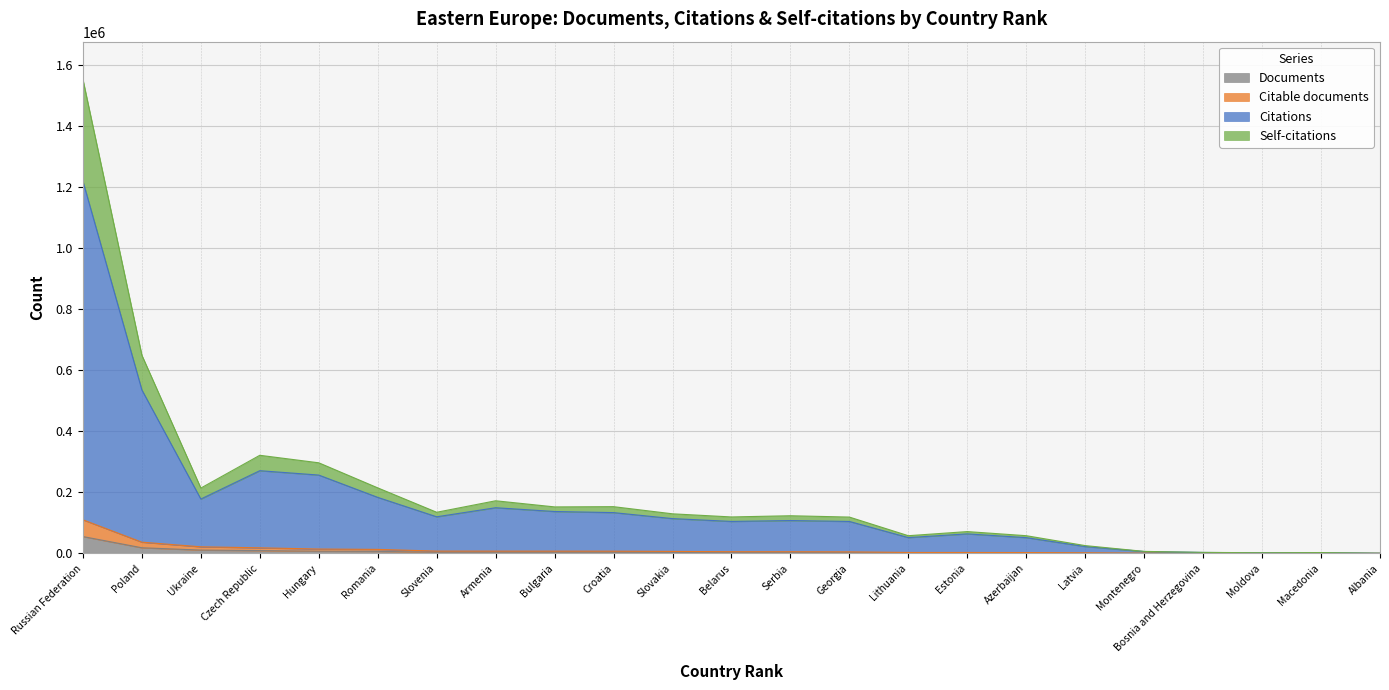

What is the maximum value shown in the chart?

1553057